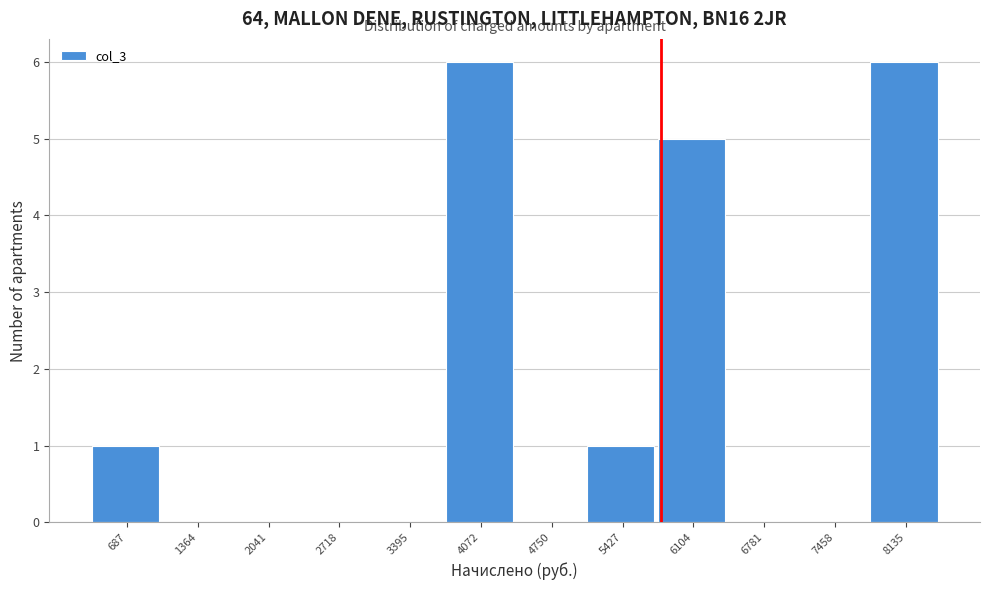

Reading left to right, what are all the values shown in this chart?

687=1	1364=0	2041=0	2718=0	3395=0	4072=6	4750=0	5427=1	6104=5	6781=0	7458=0	8135=6